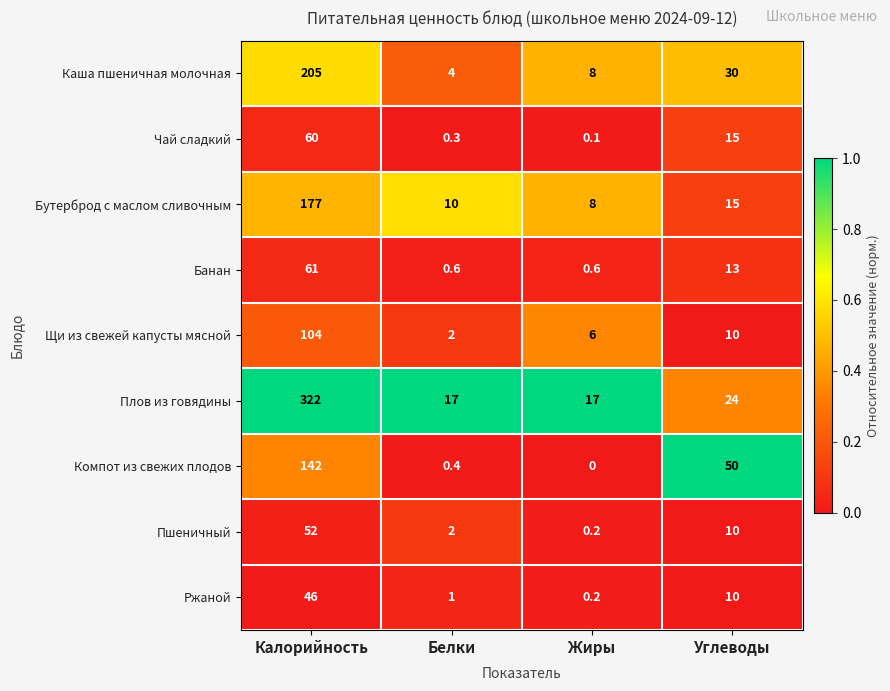

What is the total value across all series at Углеводы?

177.0